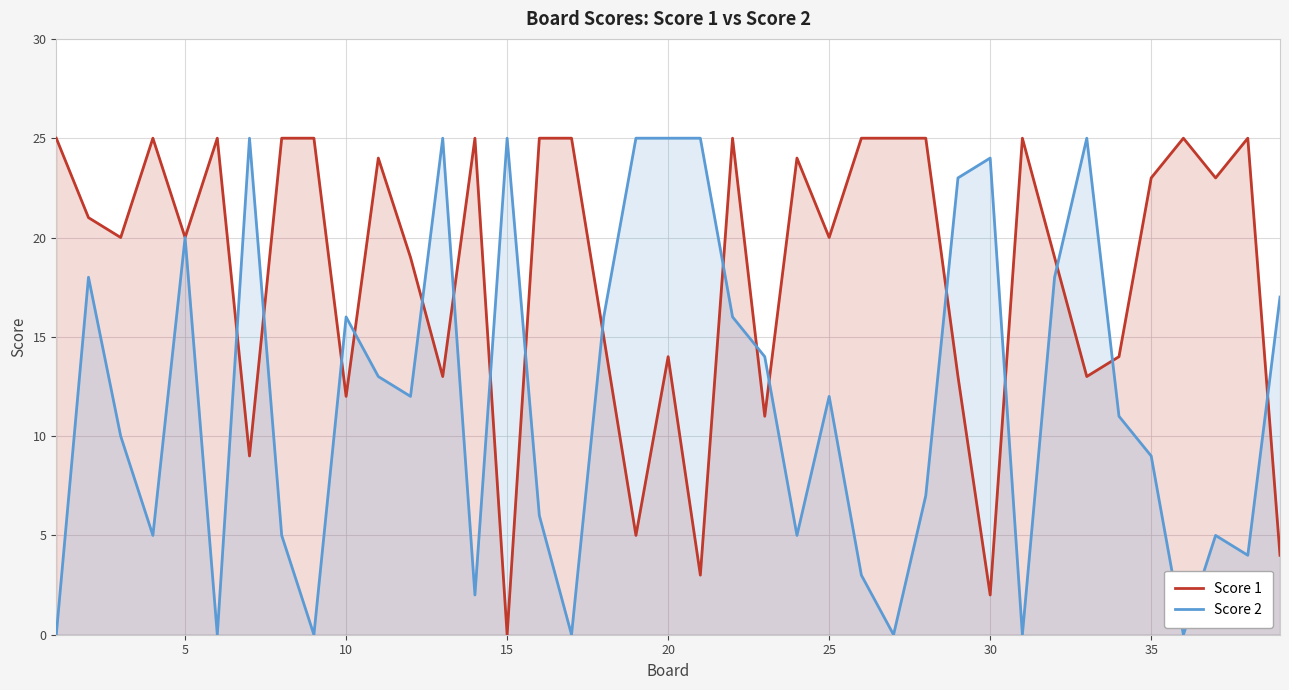

Which series has the largest total across all categories?

Score 1